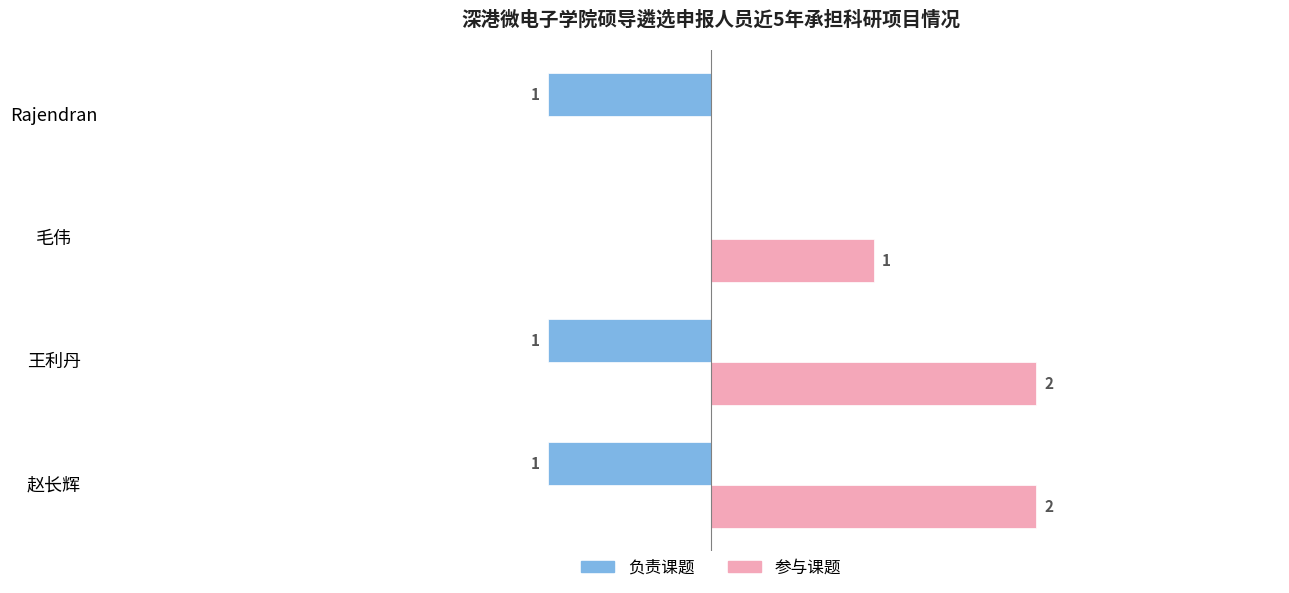

Which category has the highest value in the 负责课题 series?

毛伟